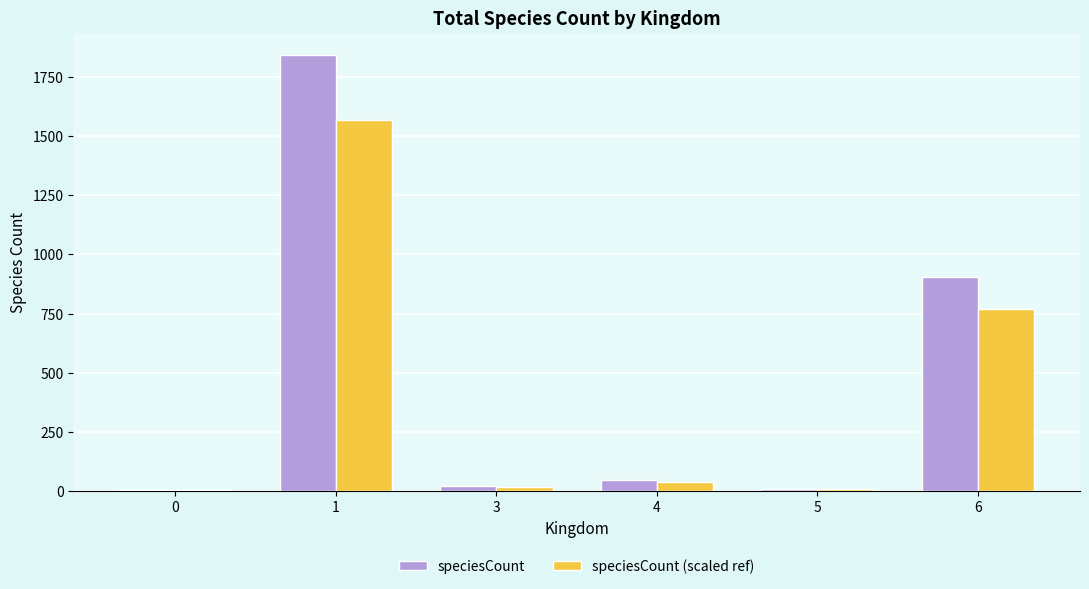

How many distinct data groups are displayed?

2